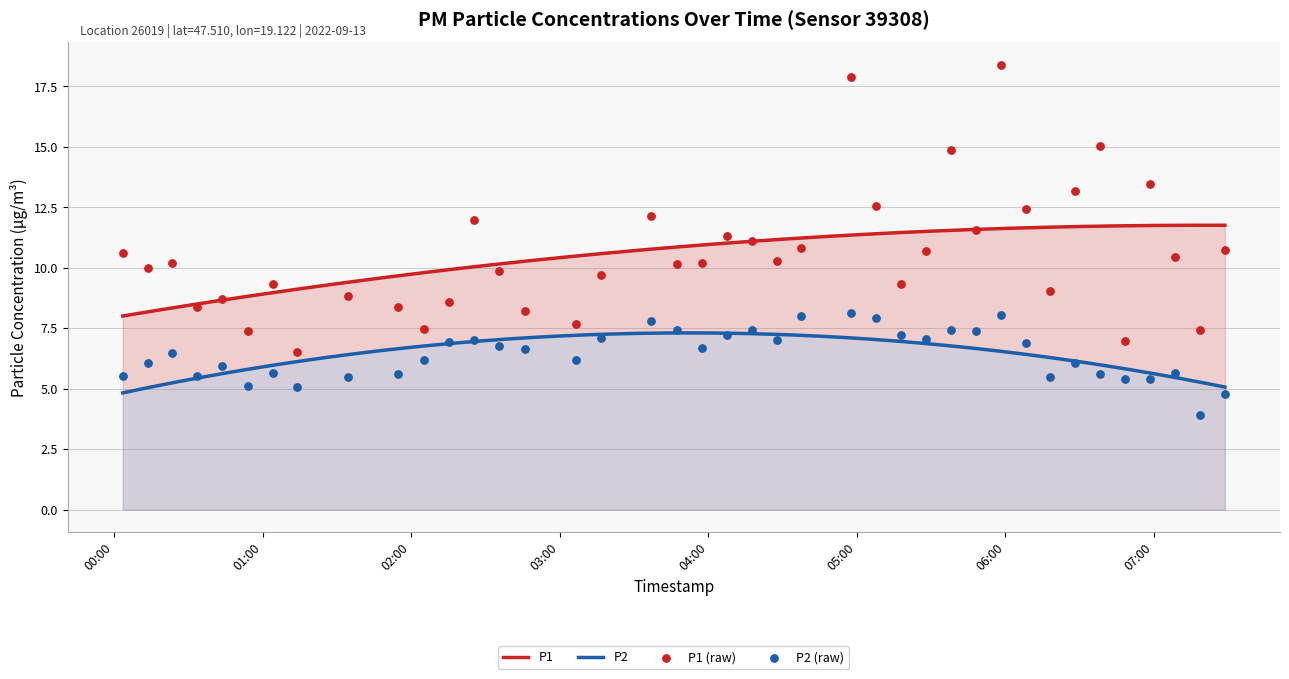

At how many categories does at least one series exceed 5?

40